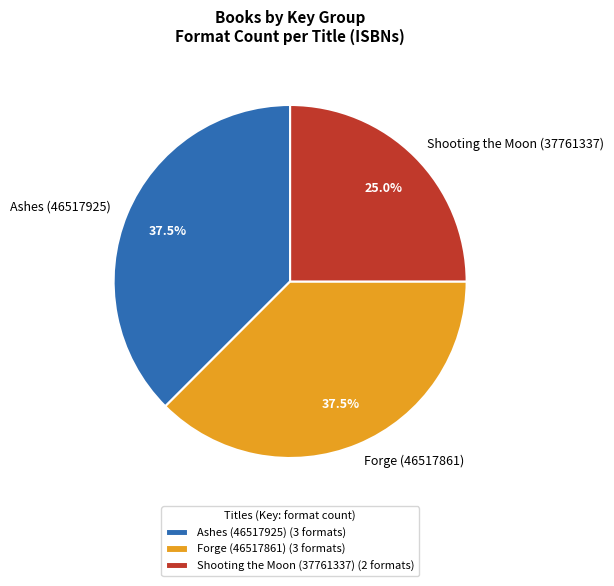

What percentage is NOT represented by Forge (46517861)?

62.5%